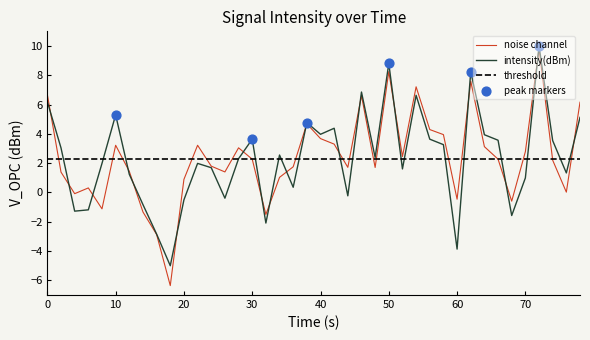

What is the maximum value for noise channel?

9.8